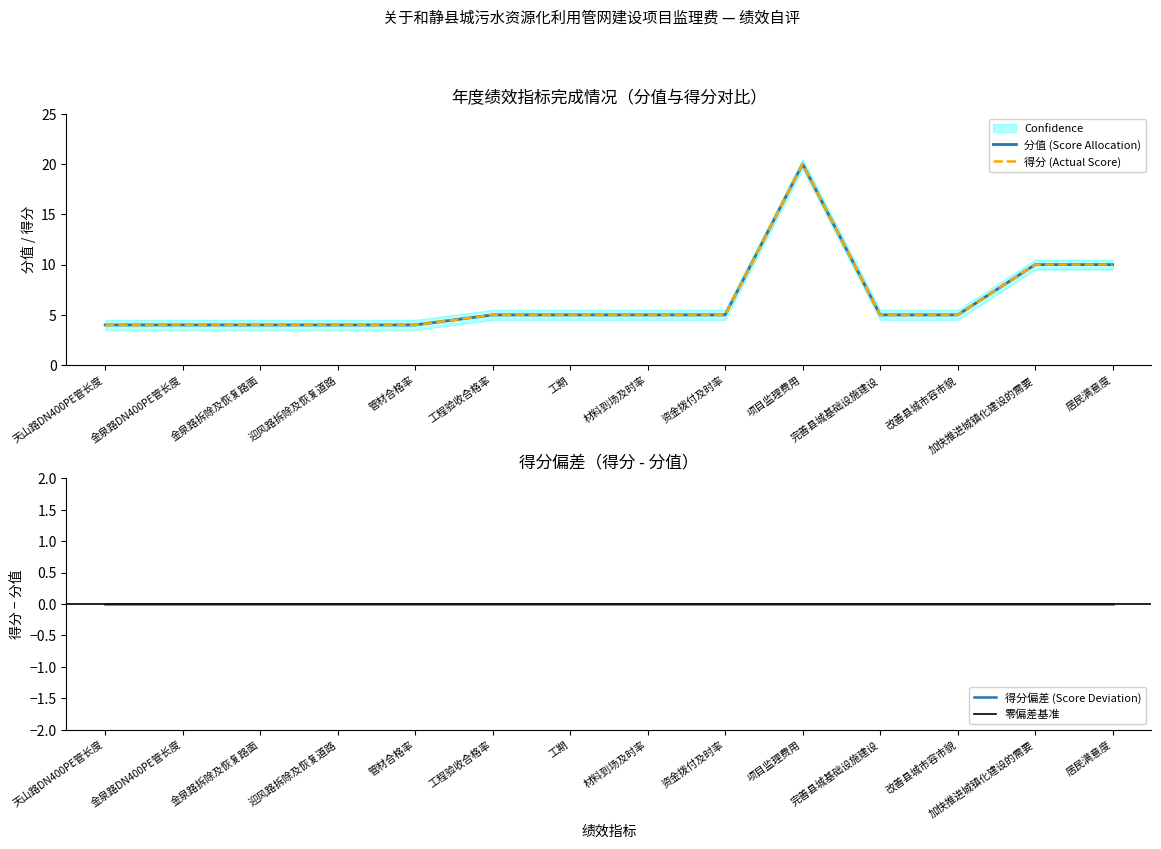

What position from the left is 材料到场及时率?

8